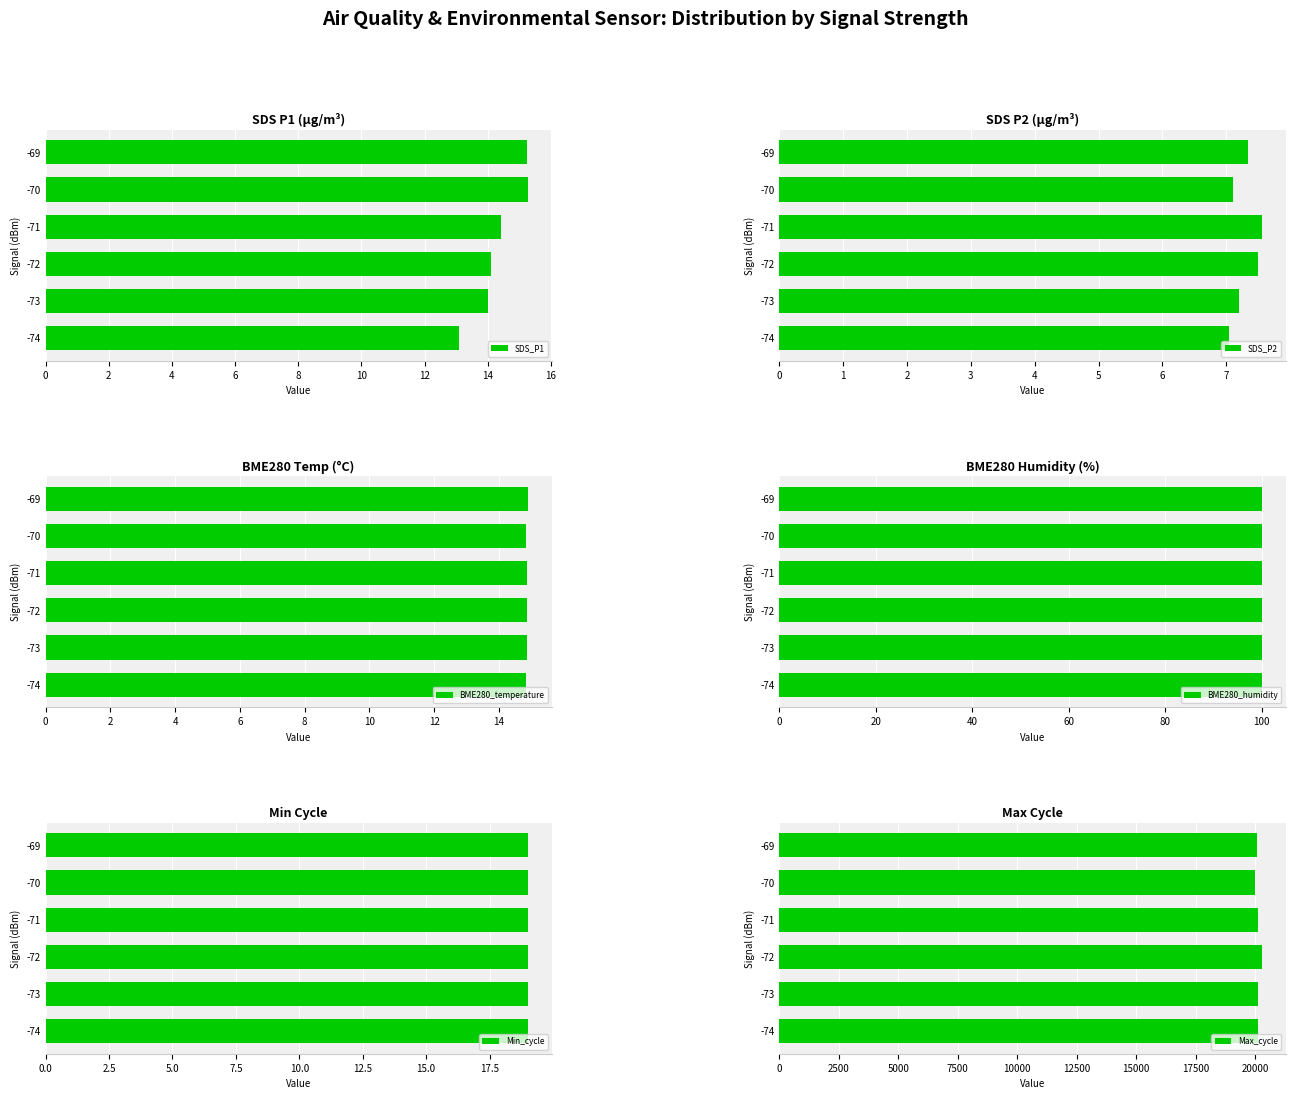

The SDS_P1 series shows 14.0 at -73. True or false?

True